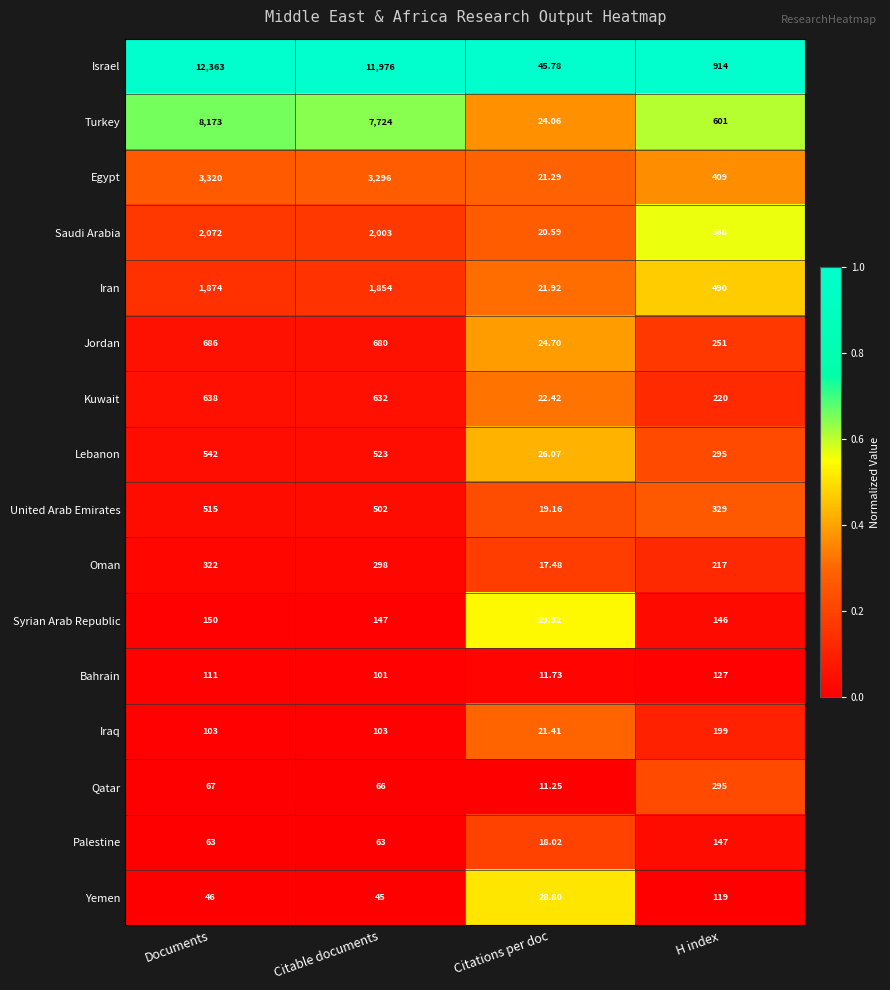

Which series has the widest spread of values?

Israel